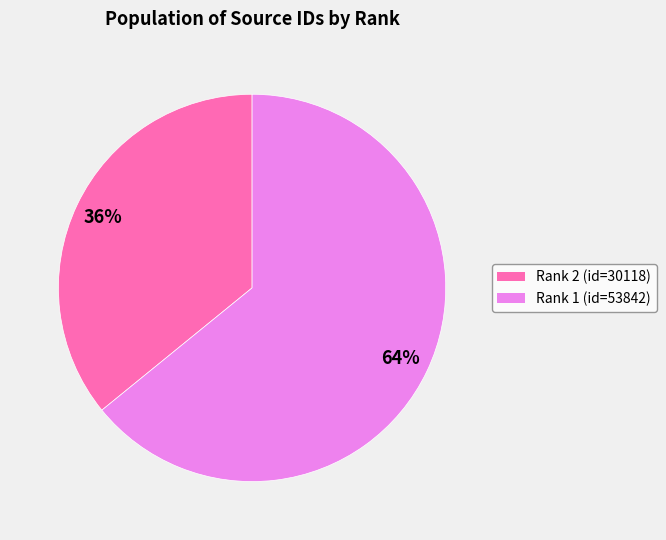

The Rank 1 slice represents 64% of the pie. True or false?

True